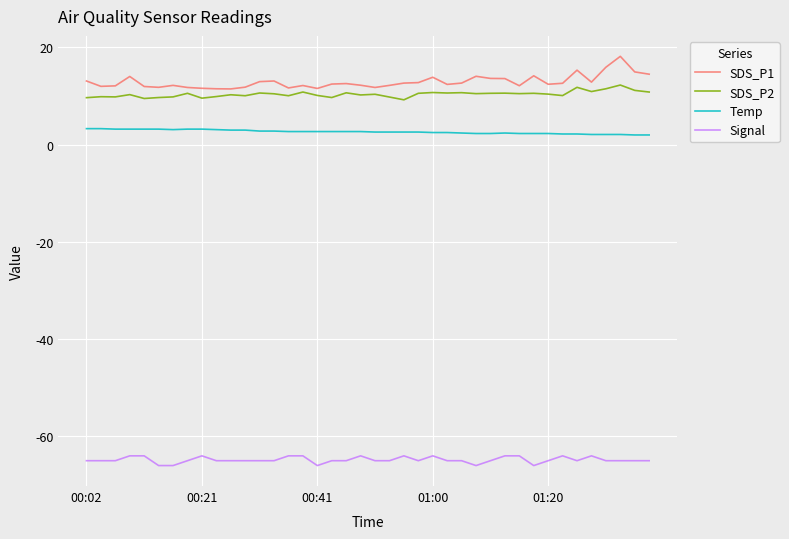

Which series has the widest spread of values?

SDS_P1